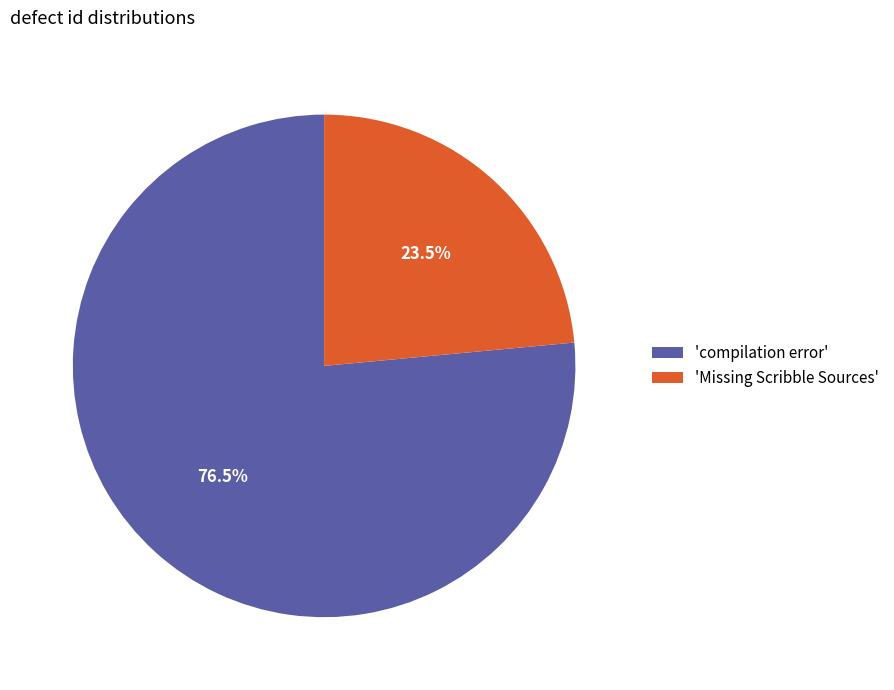

What is the ratio of the value at 'Missing Scribble Sources' to the value at 'compilation error'?

0.3